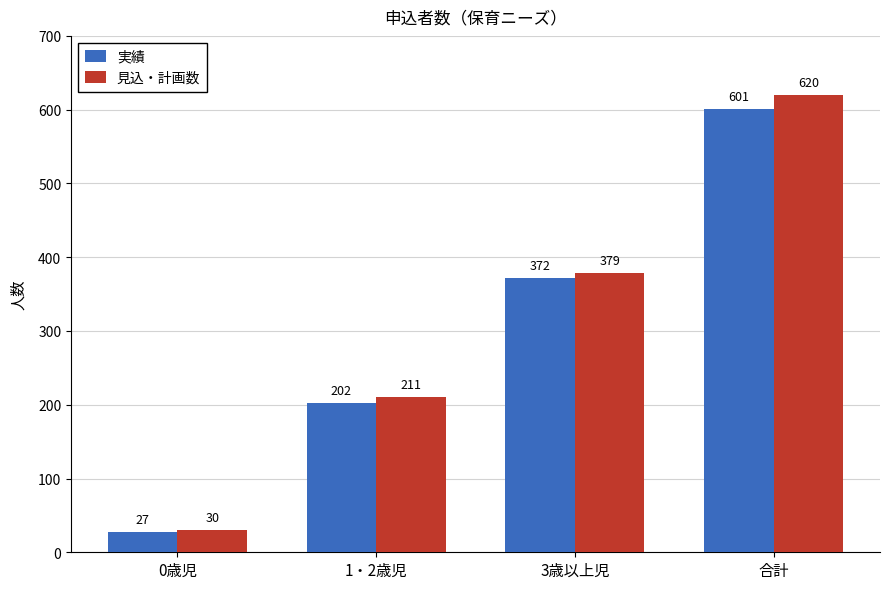

True or false: 実績 has a value of 372 at 3歳以上児.

True